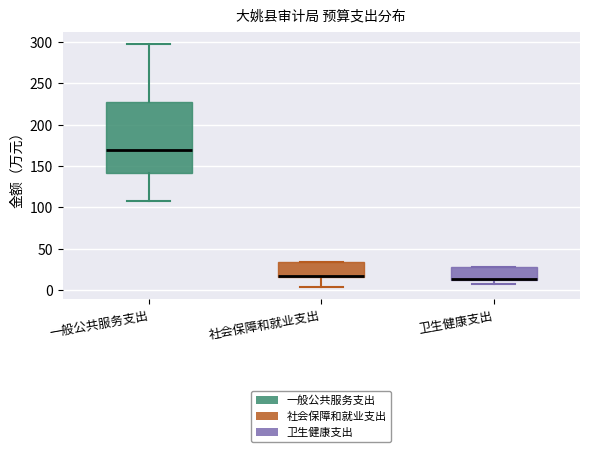

Where is the lower edge of the box for 社会保障和就业支出 on the y-axis? The values are not printed on the chart, so give them approximately, as read against the axis.

15